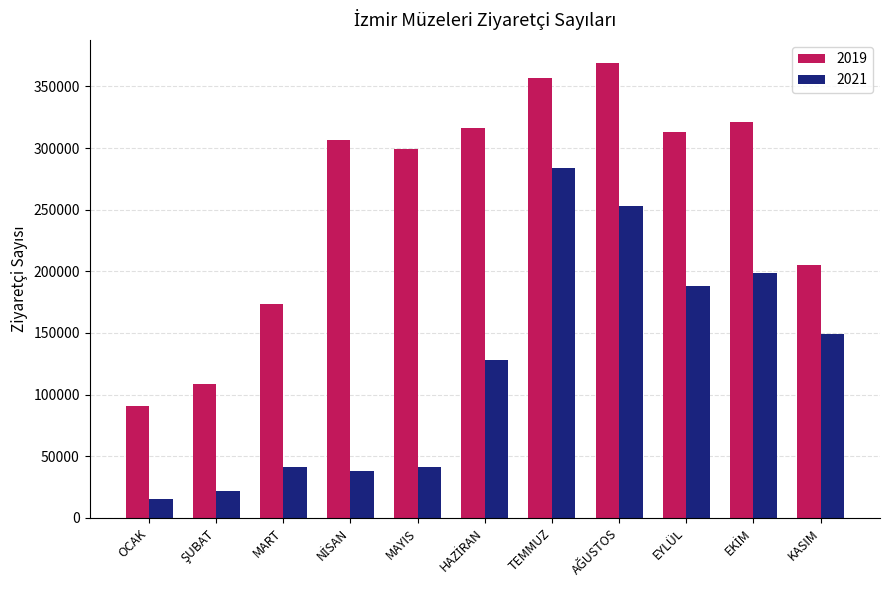

What is the approximate value of 2021 at KASIM?

149190